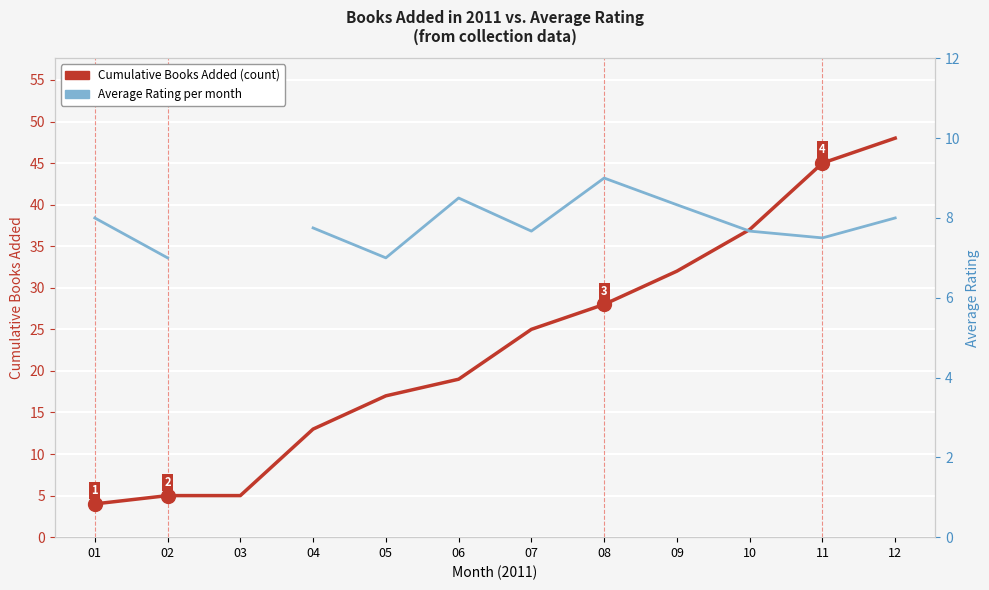

What is the sum of the Average Rating (monthly) values at 07 and 10?

15.3